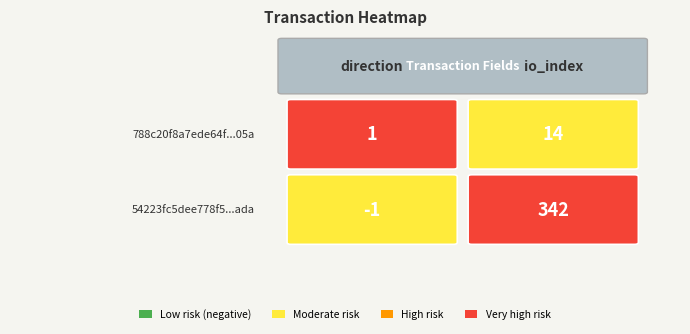

Is it true that 788c20f8a7ede64f2c9cca805ca0d8a6090605a equals 1 at 0?

False